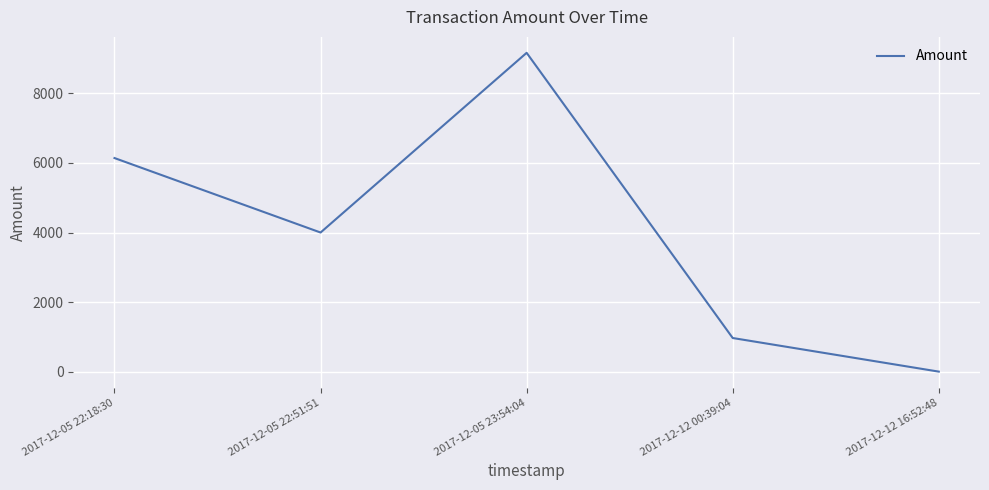

How many series are shown in this chart?

1